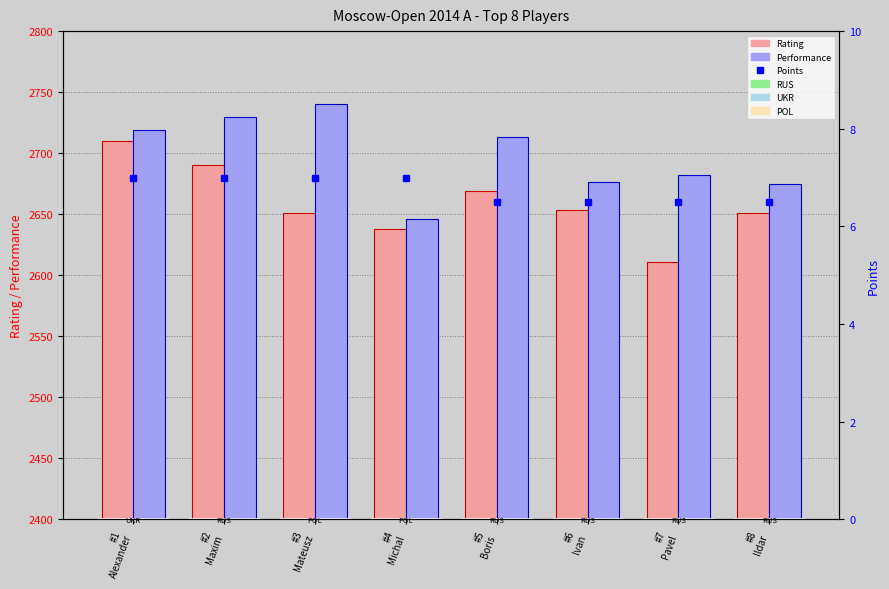

Reading left to right, what are all the values shown in this chart?

Rating: 2710.0	2690.0	2651.0	2638.0	2669.0	2653.0	2611.0	2651.0
Performance: 2719.0	2730.0	2740.0	2646.0	2713.0	2676.0	2682.0	2675.0
Points: 7.0	7.0	7.0	7.0	6.5	6.5	6.5	6.5